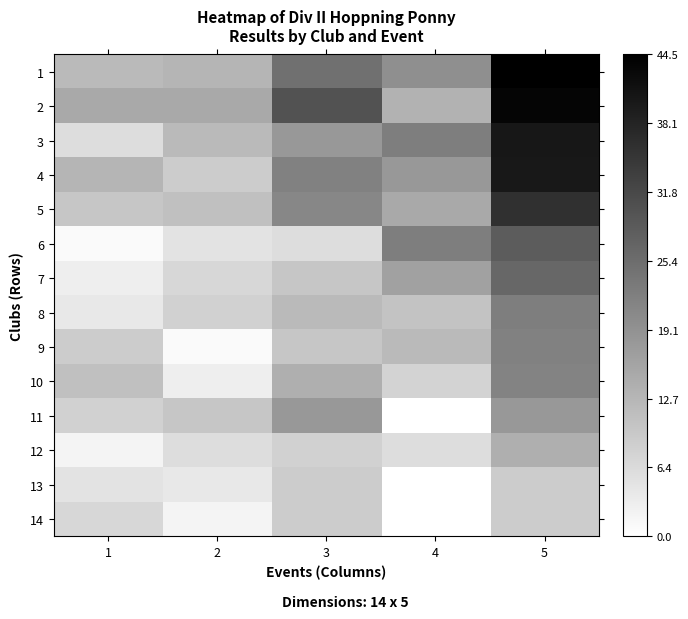

Reading left to right, transcribe all the data shown in this chart.

1: 1=12.0	2=13.0	3=25.0	4=19.5	5=44.5
2: 1=15.0	2=15.0	3=30.0	4=13.5	5=43.5
3: 1=6.0	2=12.0	3=18.0	4=22.5	5=40.5
4: 1=13.0	2=9.0	3=22.0	4=18.0	5=40.0
5: 1=10.0	2=11.0	3=21.0	4=15.0	5=36.0
6: 1=1.0	2=5.0	3=6.0	4=22.5	5=28.5
7: 1=3.0	2=7.0	3=10.0	4=16.5	5=26.5
8: 1=4.0	2=8.0	3=12.0	4=10.5	5=22.5
9: 1=9.0	2=1.0	3=10.0	4=12.0	5=22.0
10: 1=11.0	2=3.0	3=14.0	4=7.5	5=21.5
11: 1=8.0	2=10.0	3=18.0	4=0.0	5=18.0
12: 1=2.0	2=6.0	3=8.0	4=6.0	5=14.0
13: 1=5.0	2=4.0	3=9.0	4=0.0	5=9.0
14: 1=7.0	2=2.0	3=9.0	4=0.0	5=9.0